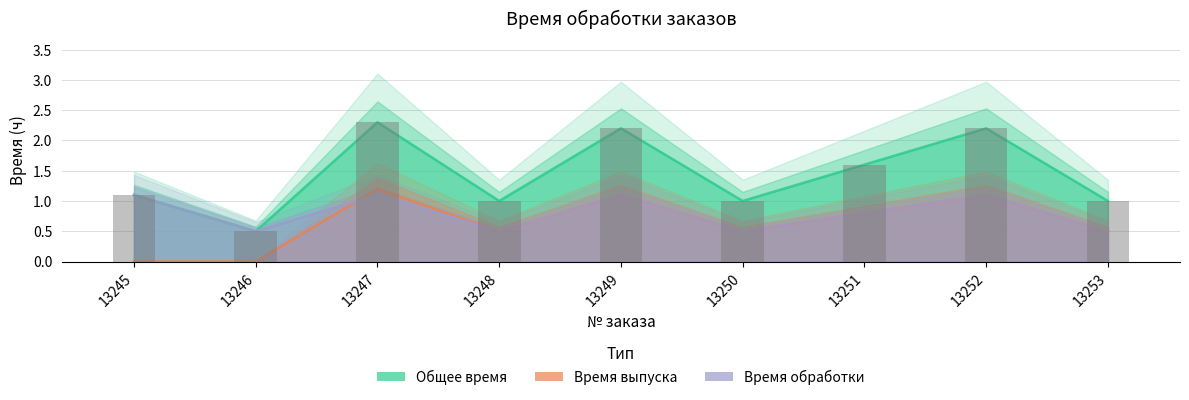

Which category has the highest value across all series?

13247